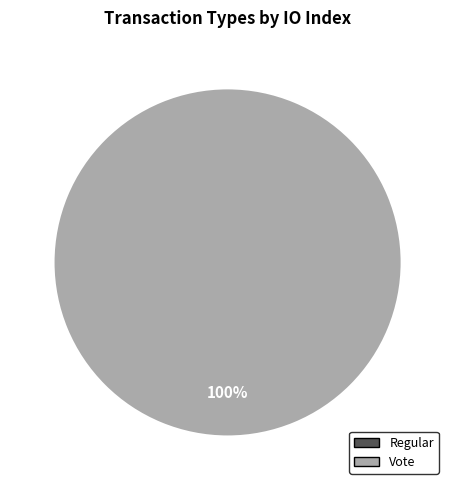

To the nearest percent, what is the difference between the Vote and Regular slice percentages?

100%